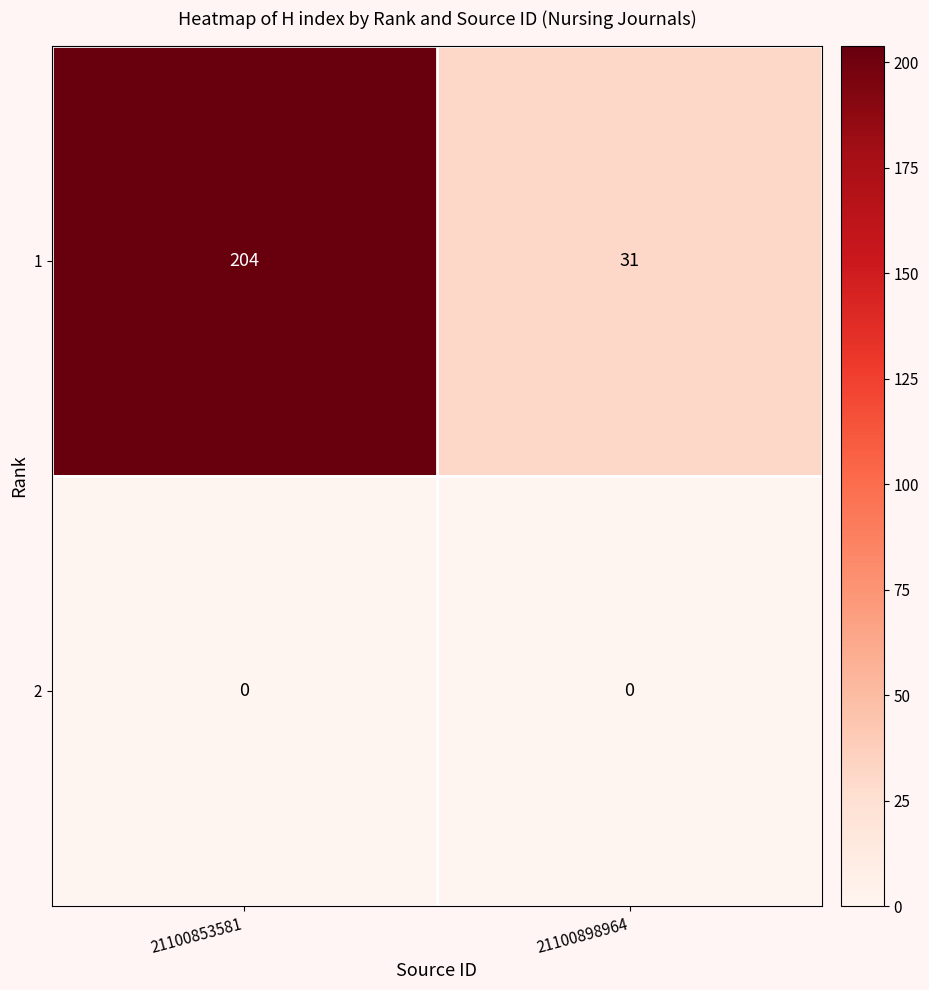

Which category has the highest value in the 1 series?

21100853581